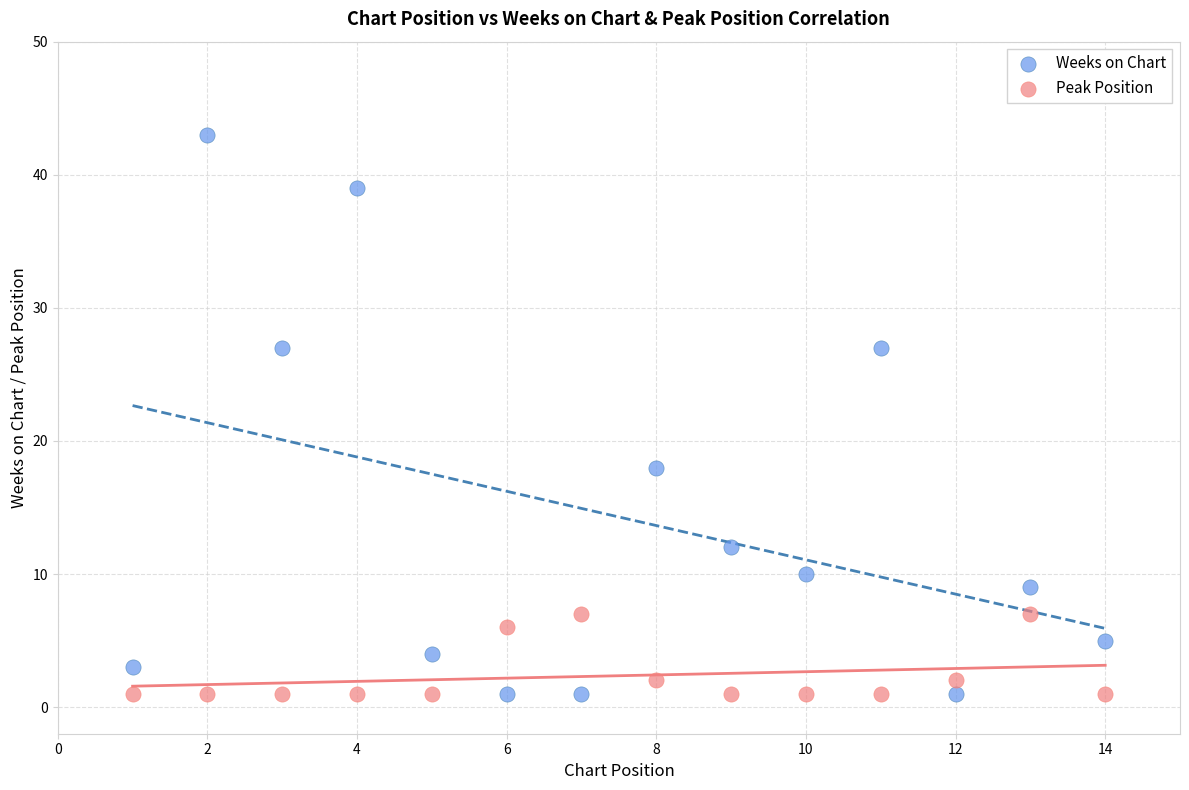

What are all the series names shown in the legend?

Weeks on Chart, Peak Position